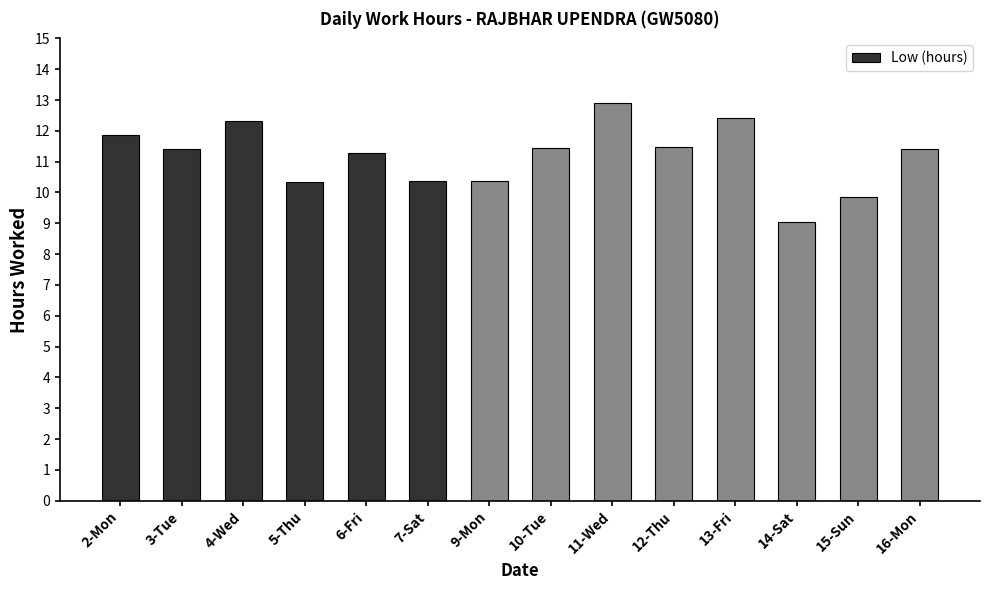

What is the greatest value displayed?

12.9